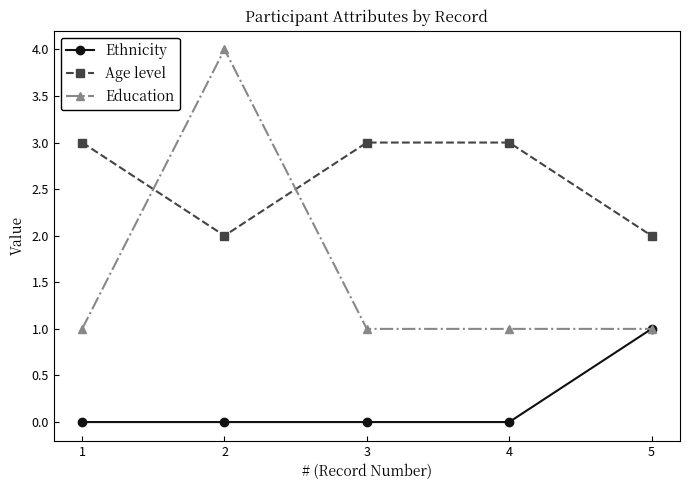

Is it true that Ethnicity equals 2 at 5?

False